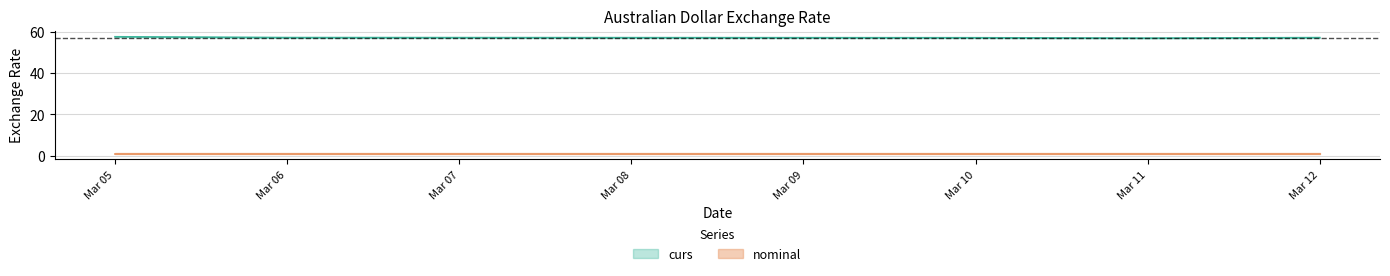

Rank the series by their maximum value, from lowest to highest.

nominal, curs